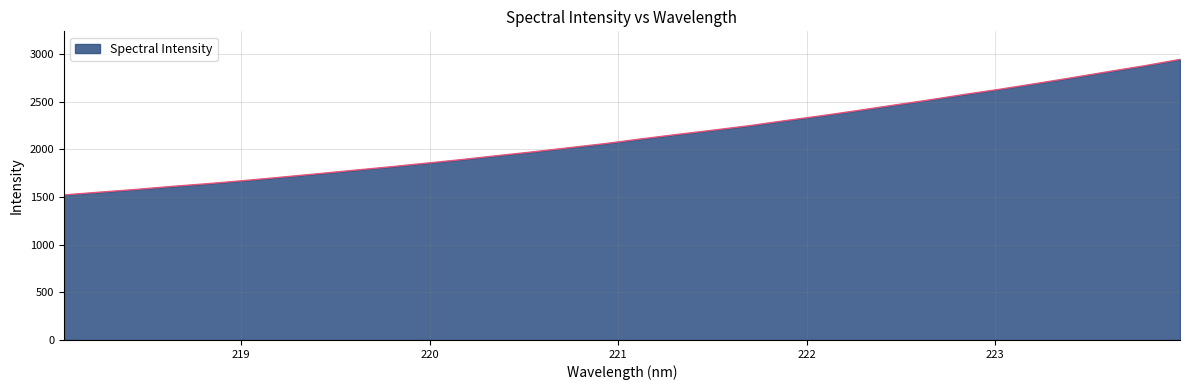

What is the smallest value displayed?

1521.0